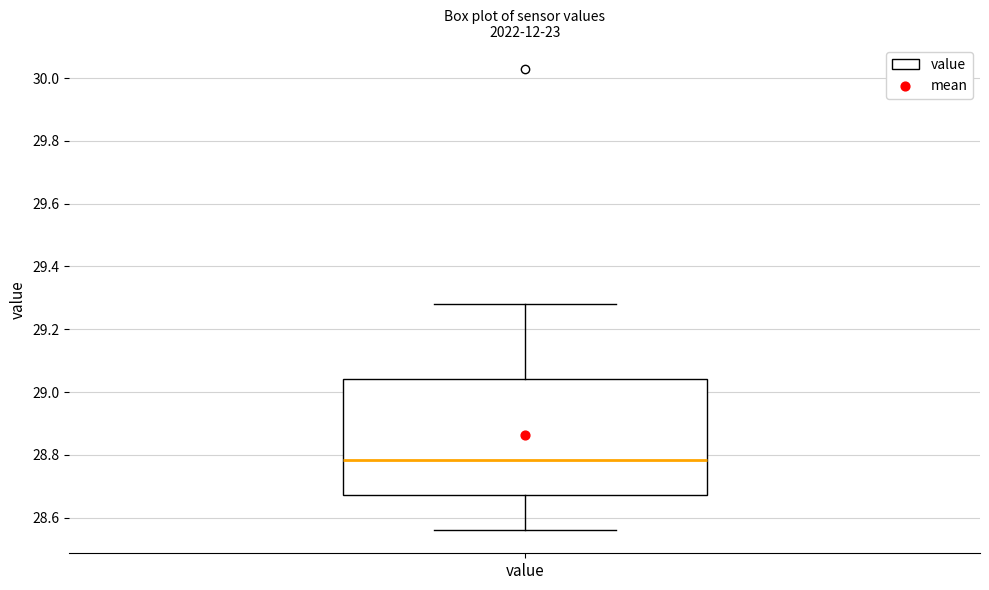

Transcribe this box plot: give where the median line is, the range the box spans, and where the two whiskers end, as read against the y-axis. The values are not printed on the chart, so give them approximately, as read against the axis.

median 28.78, box 28.68 to 29.04, whiskers 28.56 to 29.28